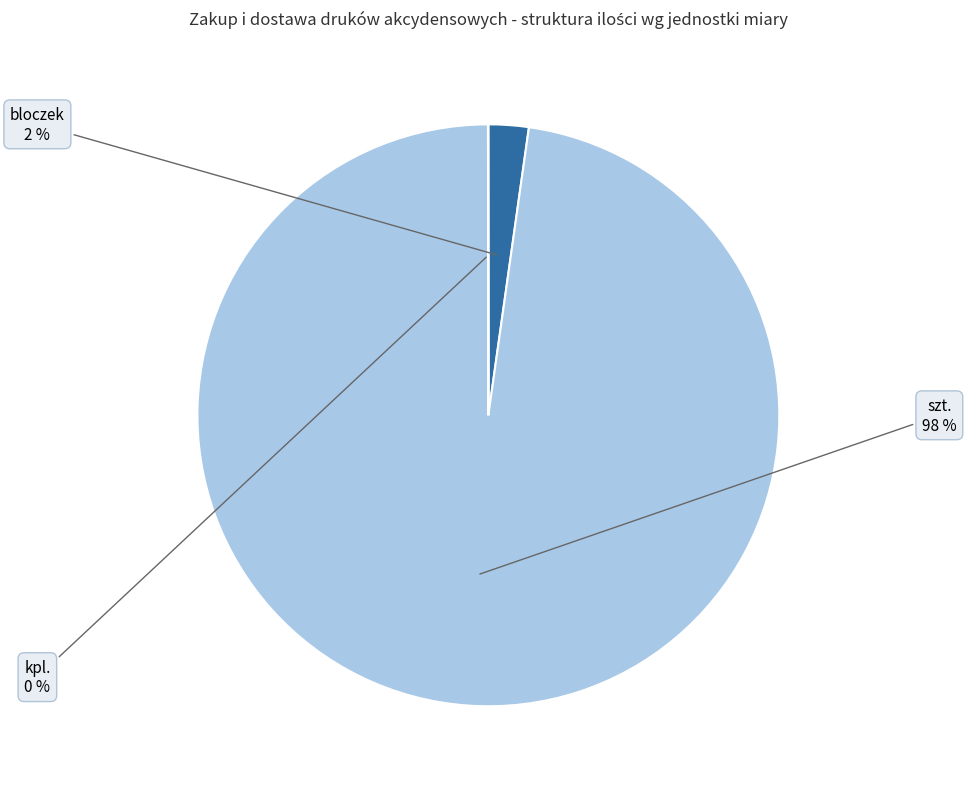

Does any single category account for the majority?

Yes